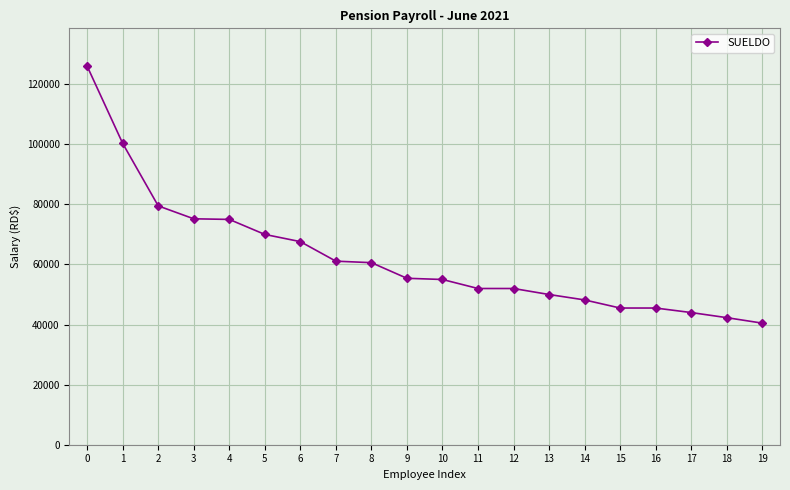

What is the value of the 18th point from the left?

43994.8